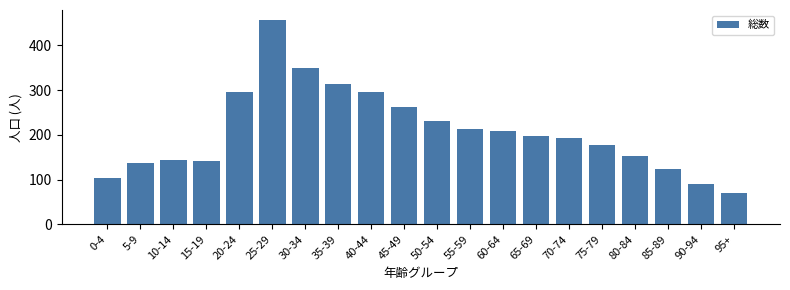

What is the difference between the maximum and minimum values?

385